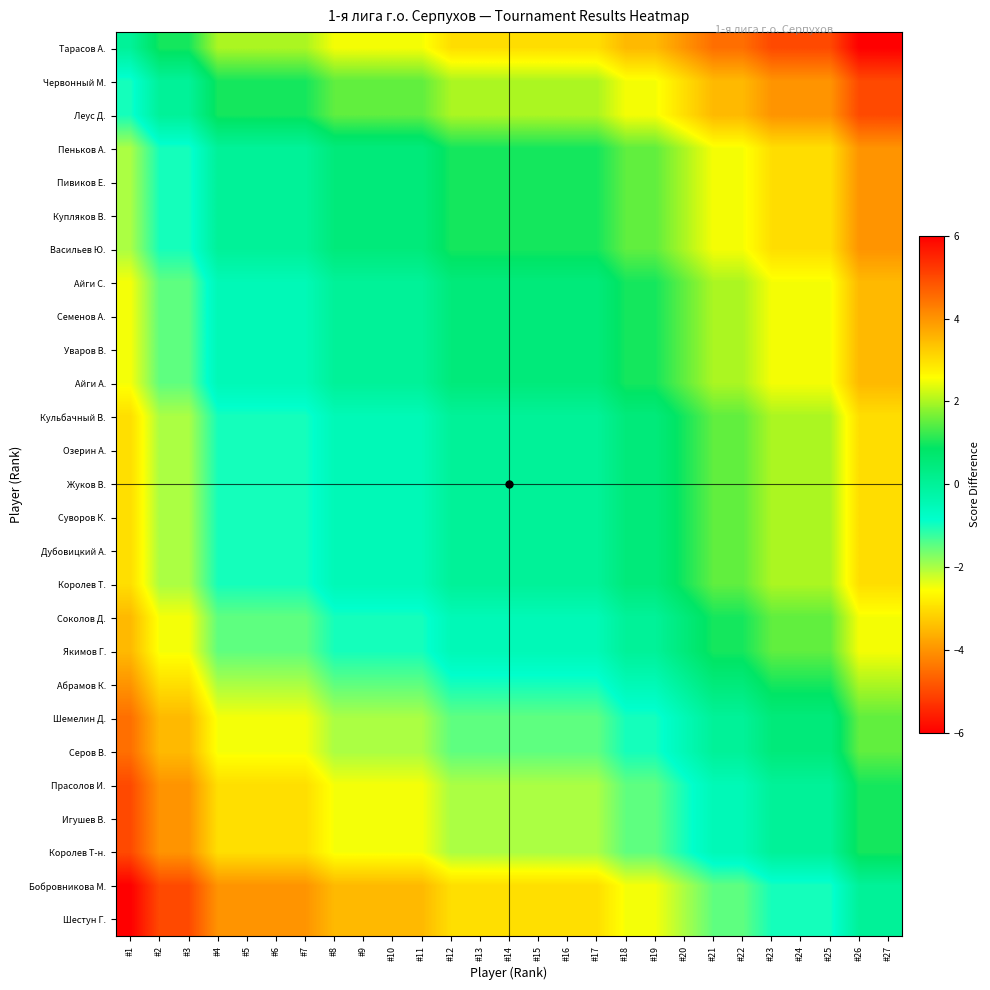

What is the minimum value shown in the chart?

-6.0